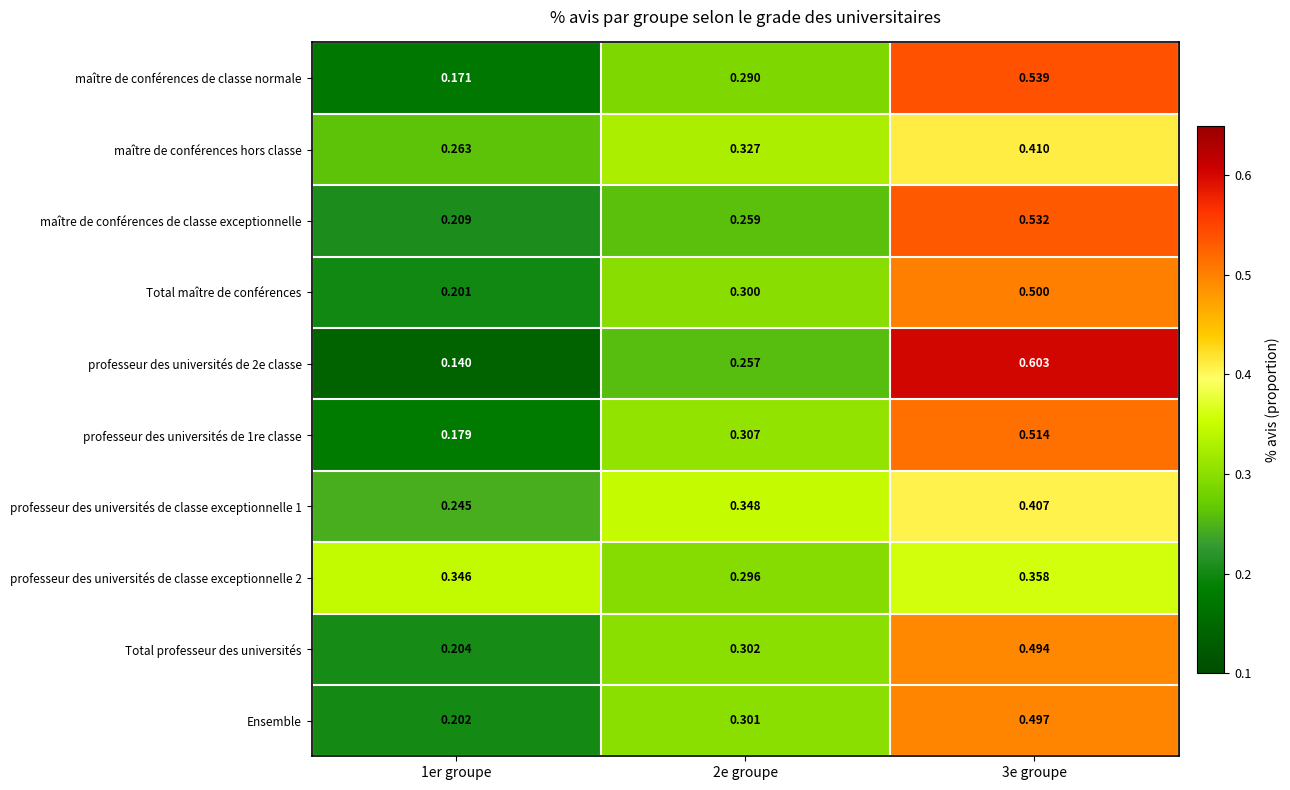

Which series has the largest total across all categories?

Total maître de conférences